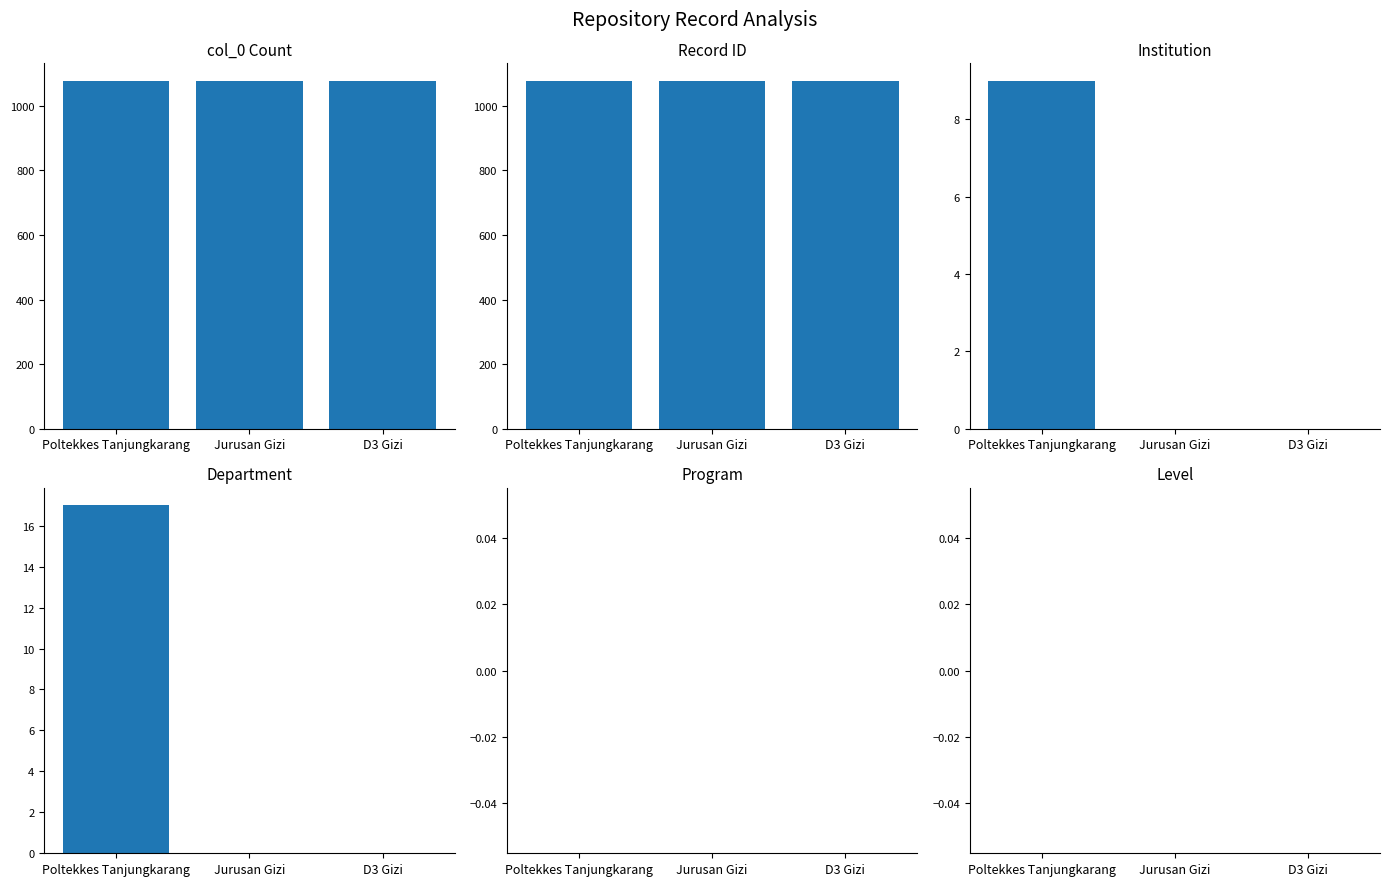

Read the Institution value at Poltekkes Tanjungkarang.

9